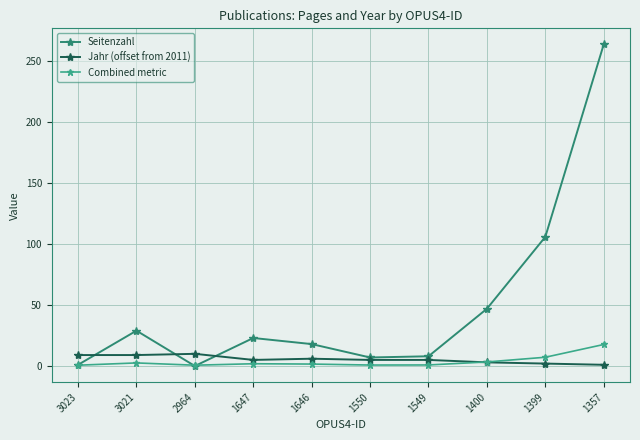

What is the sum of the Seitenzahl values at 1549 and 2964?

8.0